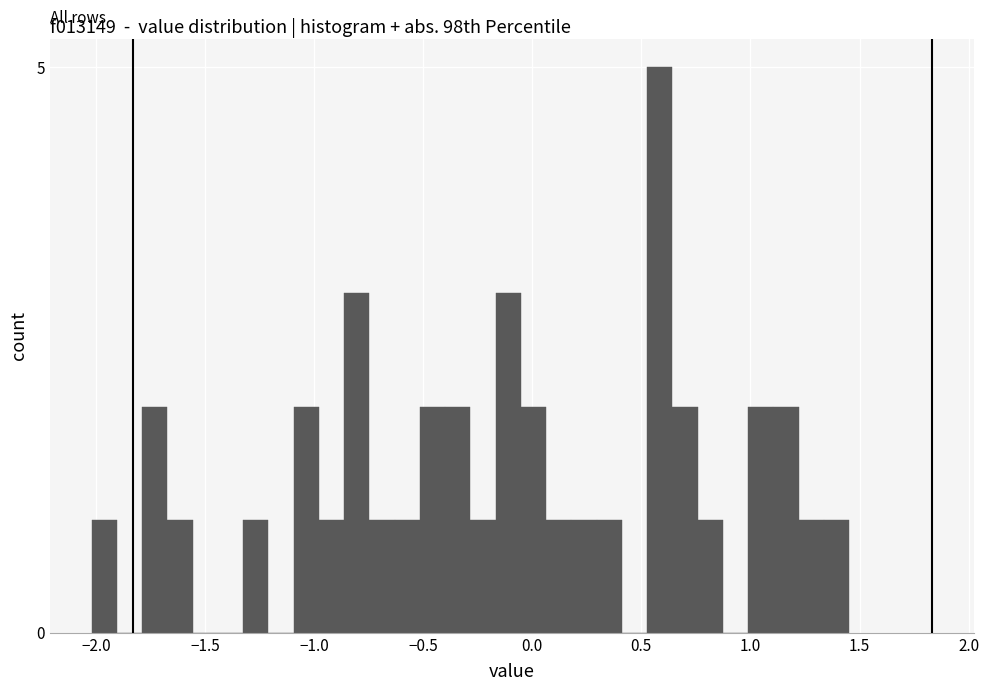

Read against the x-axis, roughly where is the centre of the tallest bar?

0.60